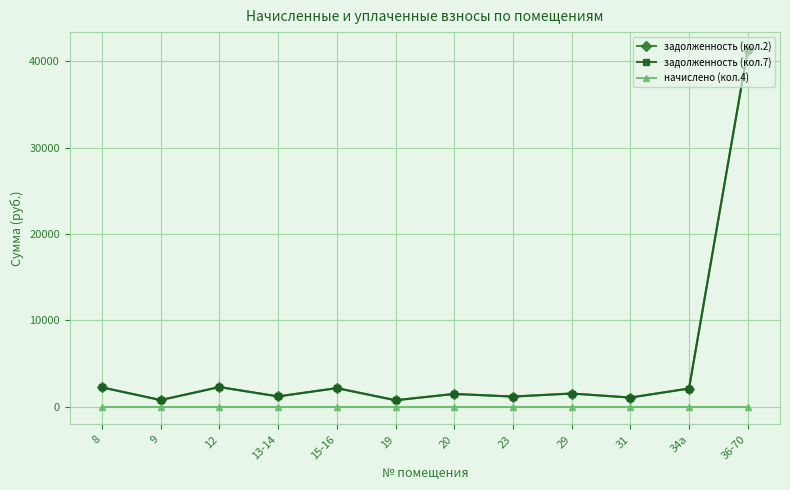

Is it true that задолженность (кол.2) equals 765.3 at 9?

True